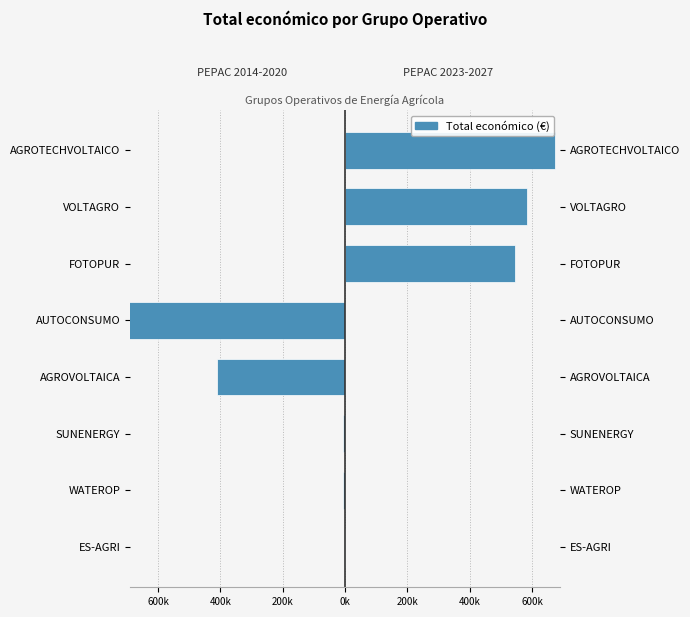

Rank the series by their average value, from lowest to highest.

PEPAC 2014-2020, PEPAC 2023-2027